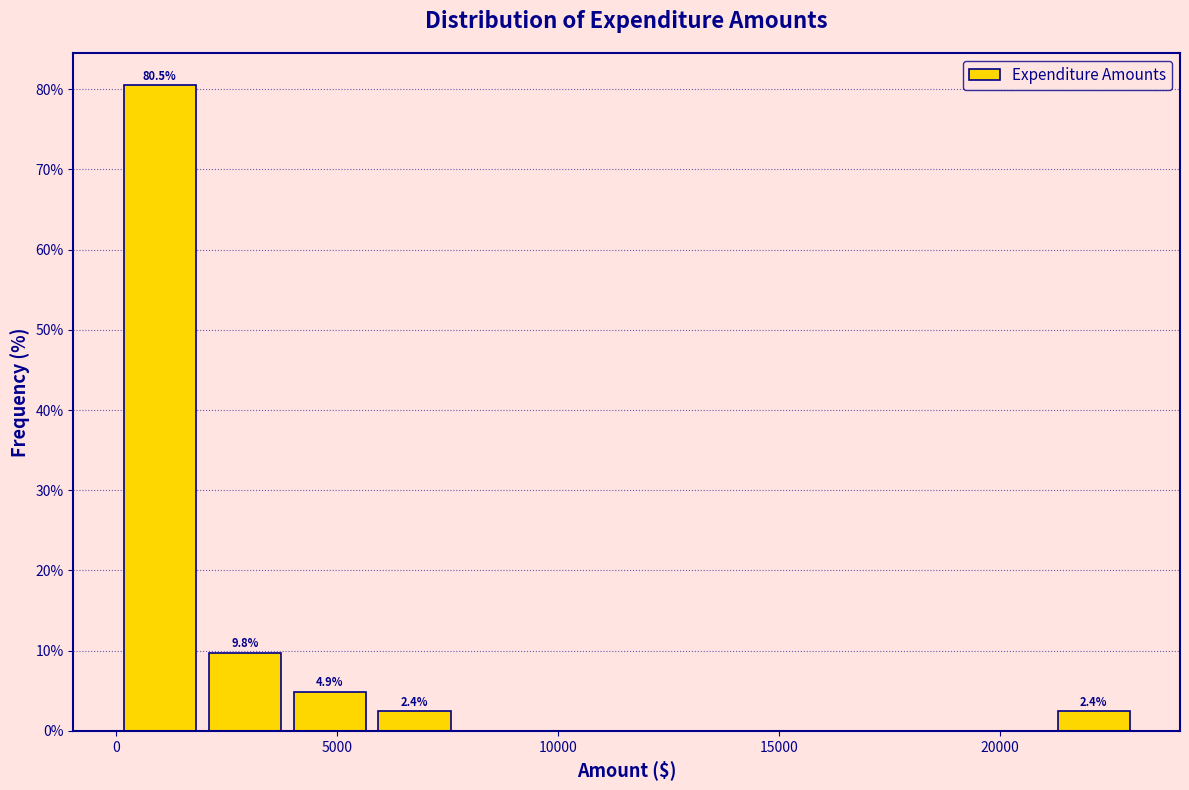

Around what value on the x-axis is the tallest bar? Give the approximate position of its centre, as read against the axis.

1000